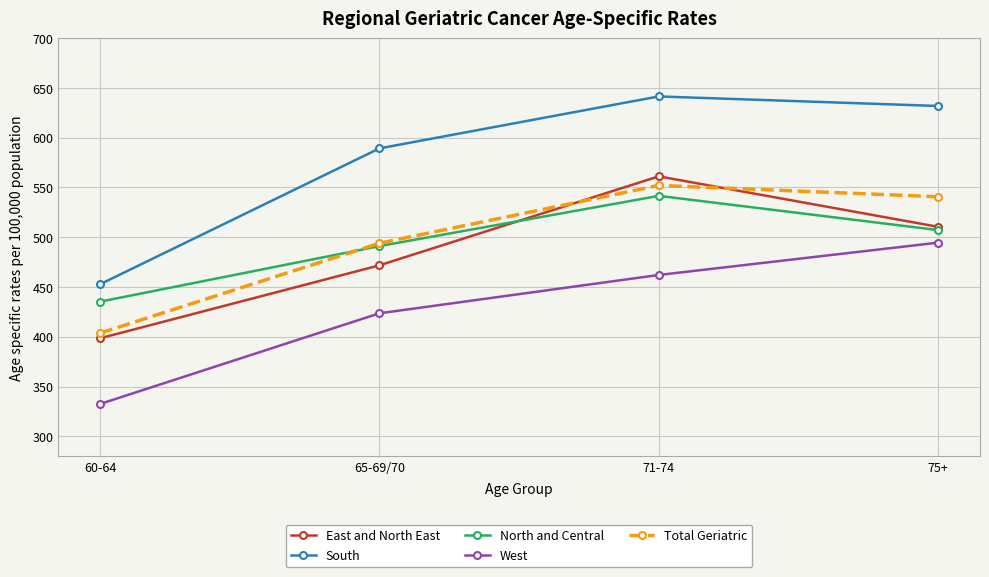

Is it true that North and Central equals 287.0 at 60-64?

False